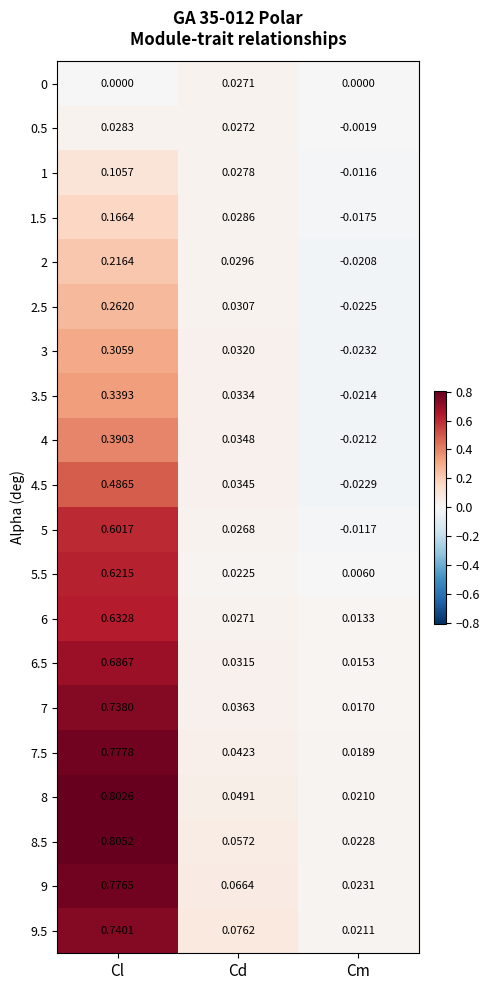

List the labels in order of 6.5 value, largest first.

Cl, Cd, Cm